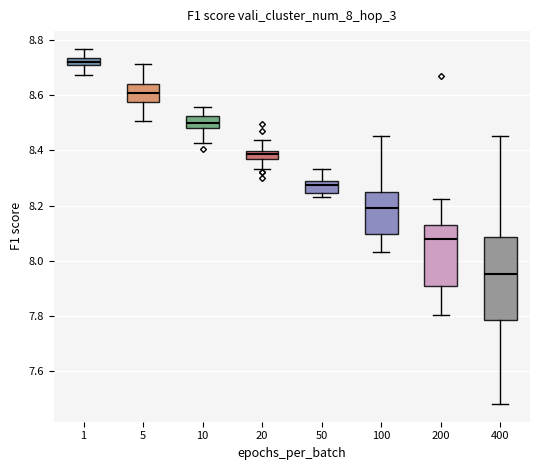

Which box has the highest median line?

1